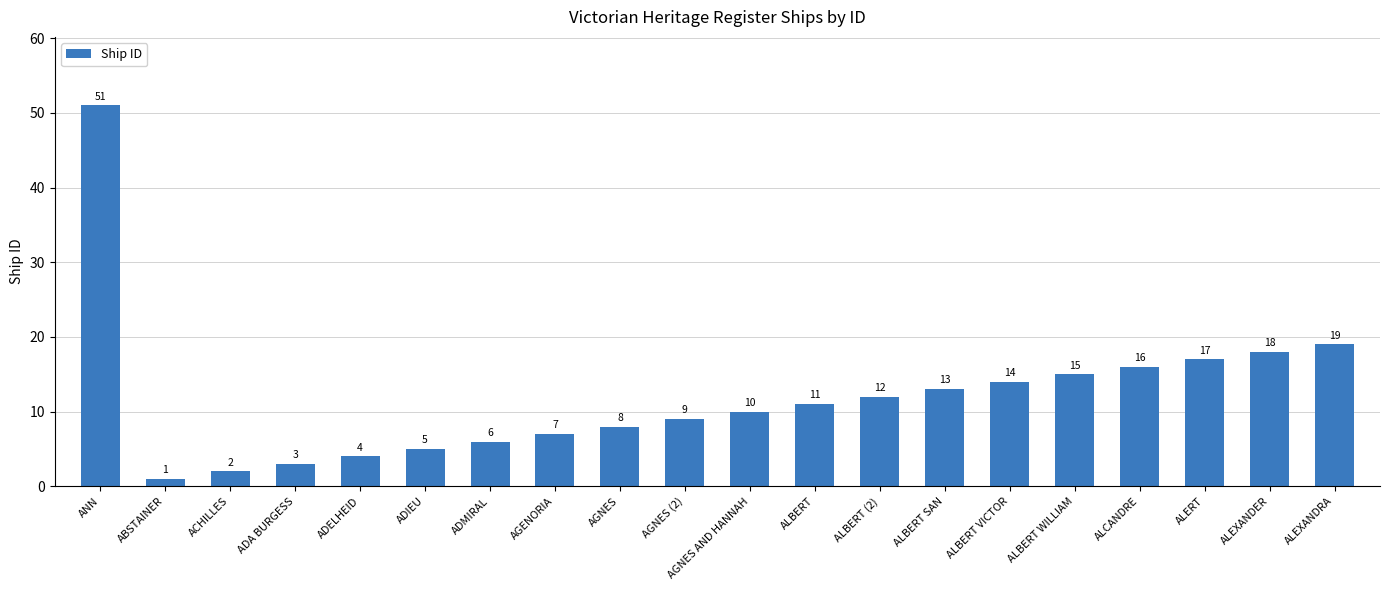

What is the greatest value displayed?

51